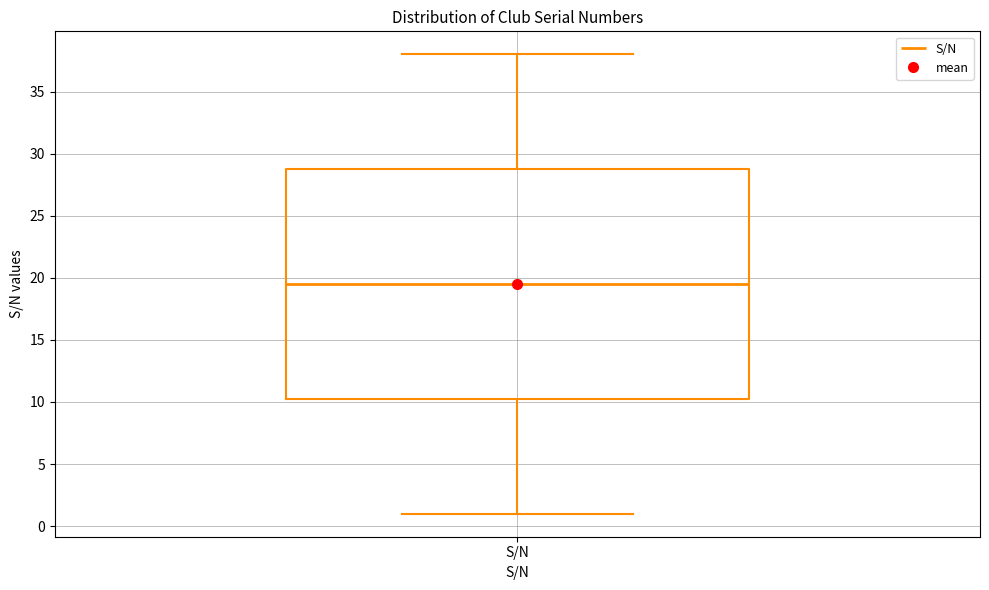

Read this box plot against the y-axis: the position of the median line, the range covered by the box, and the ends of both whiskers. The values are not printed on the chart, so give them approximately, as read against the axis.

median 19.5, box 10.5 to 29.0, whiskers 1.0 to 38.0